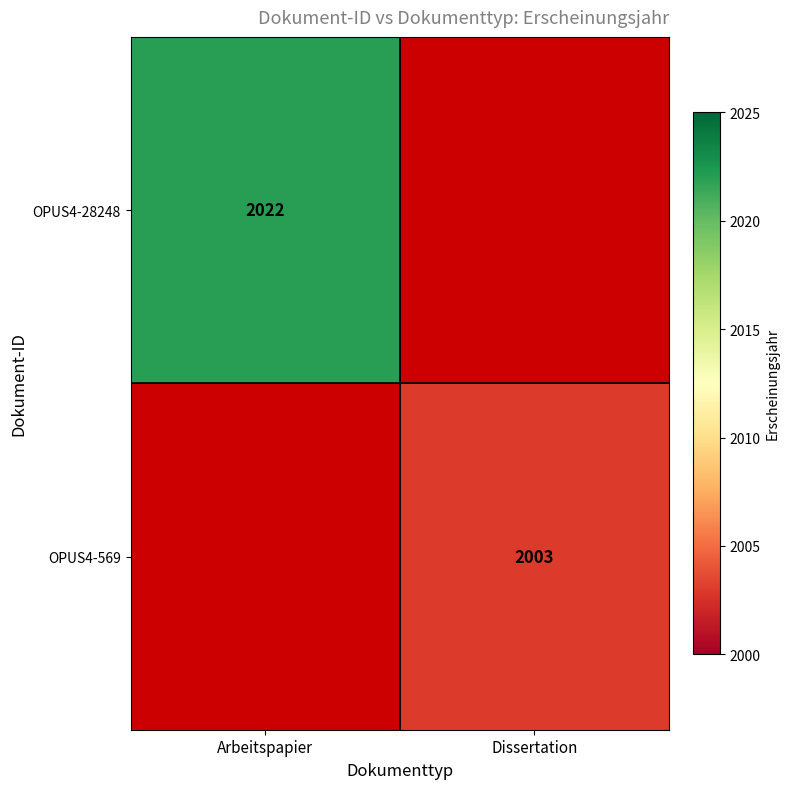

Is it true that OPUS4-28248 equals 3220 at Arbeitspapier?

False